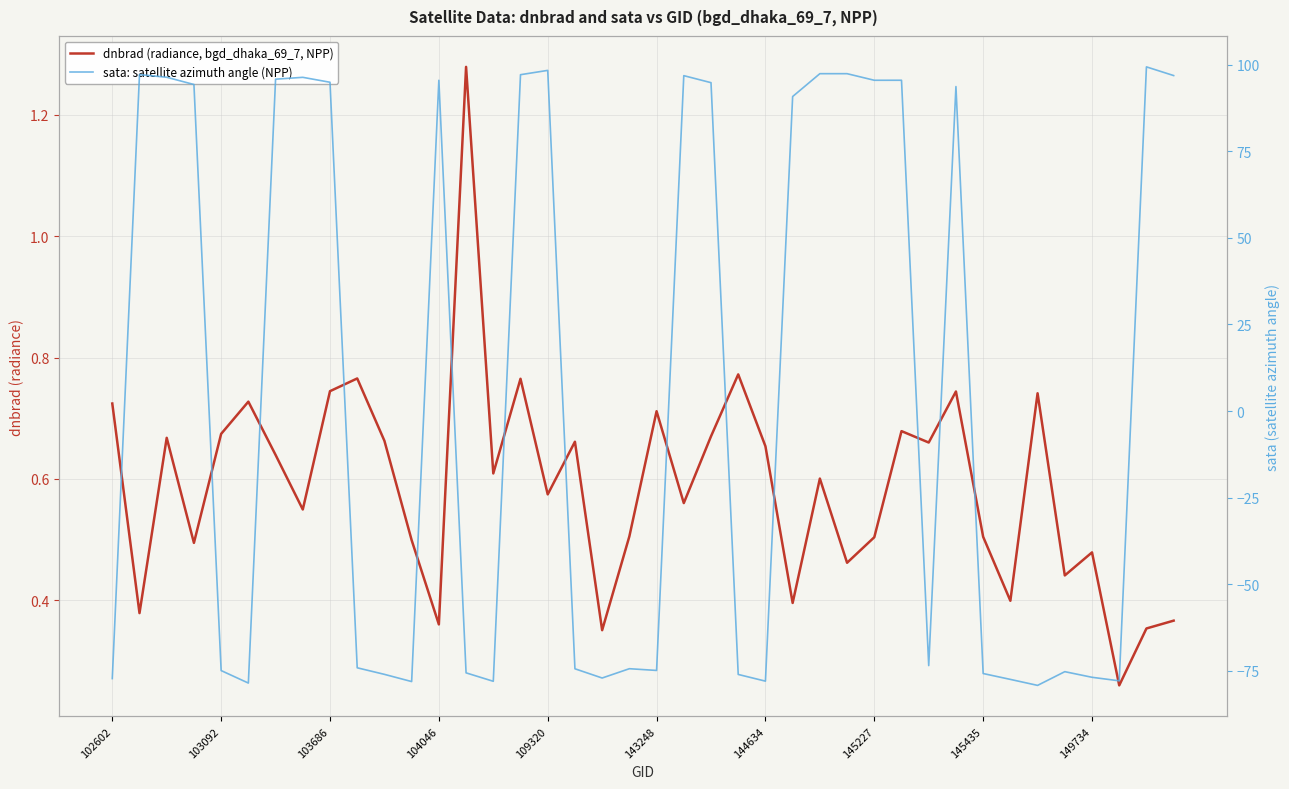

How many interior local peaks does the dnbrad (radiance, bgd_dhaka_69_7, NPP) series have?

13